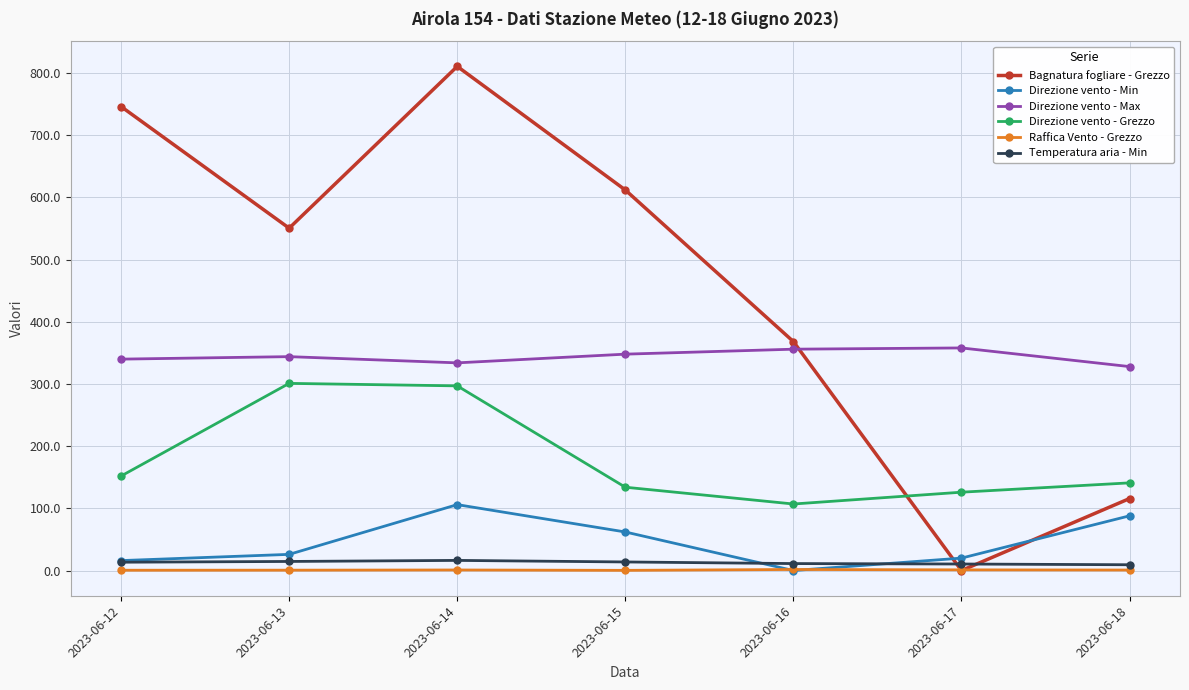

How many interior local peaks does the Direzione vento - Grezzo series have?

1